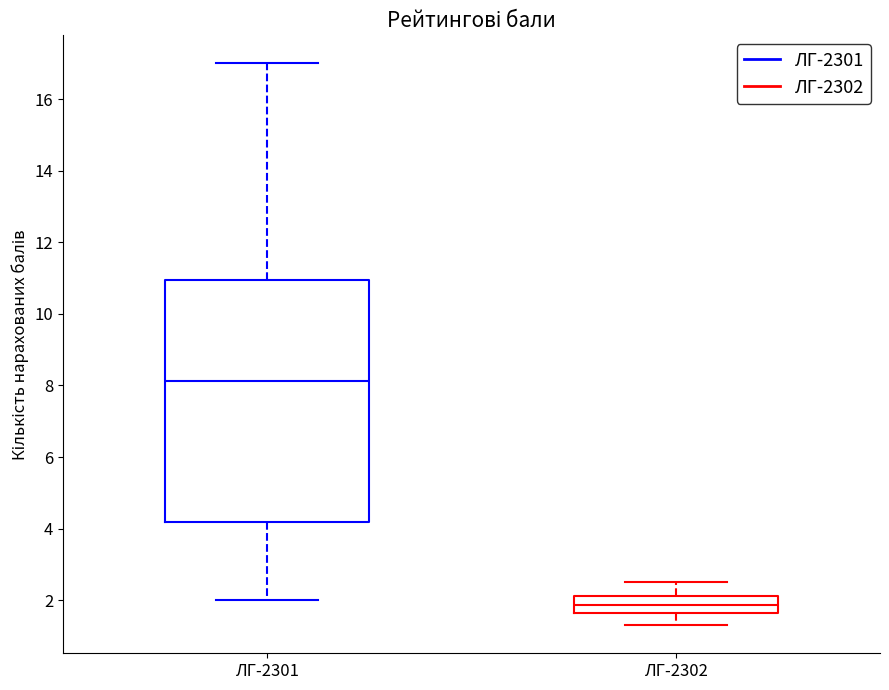

Comparing the boxes themselves (not the whiskers), which one is the tallest?

ЛГ-2301